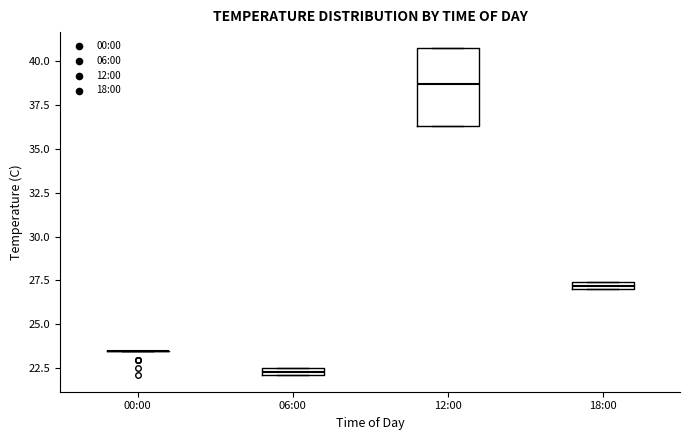

Which box is the tallest, from its lower edge to its upper edge?

12:00